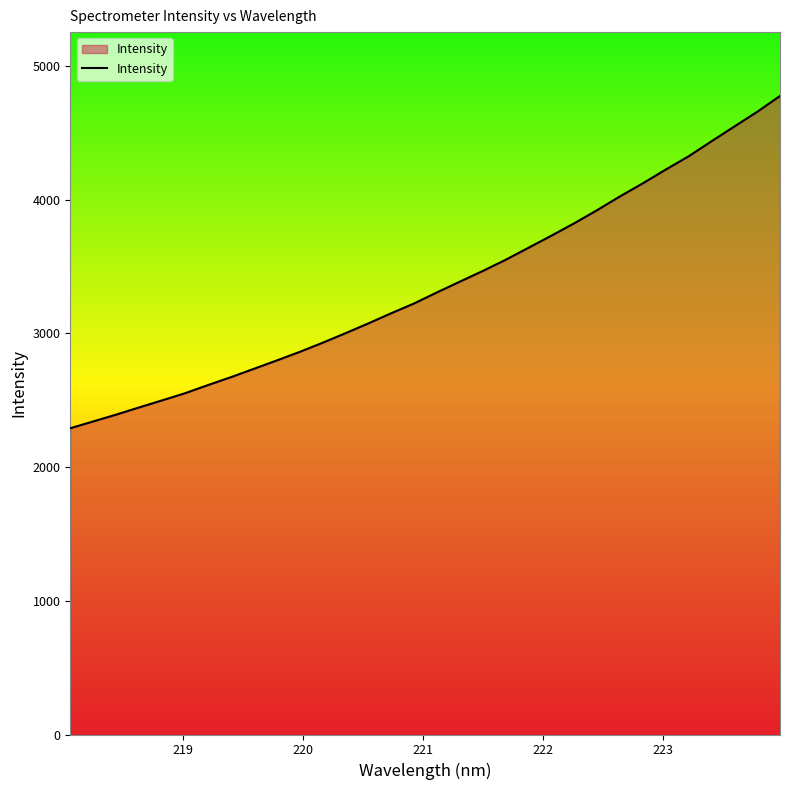

What is the smallest value displayed?

2290.5